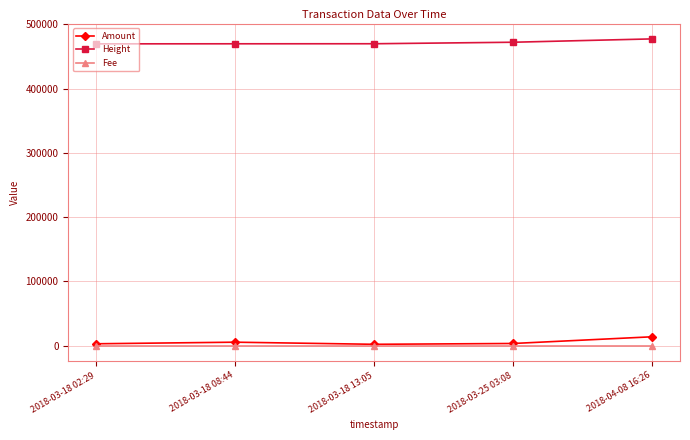

How many series are shown in this chart?

3